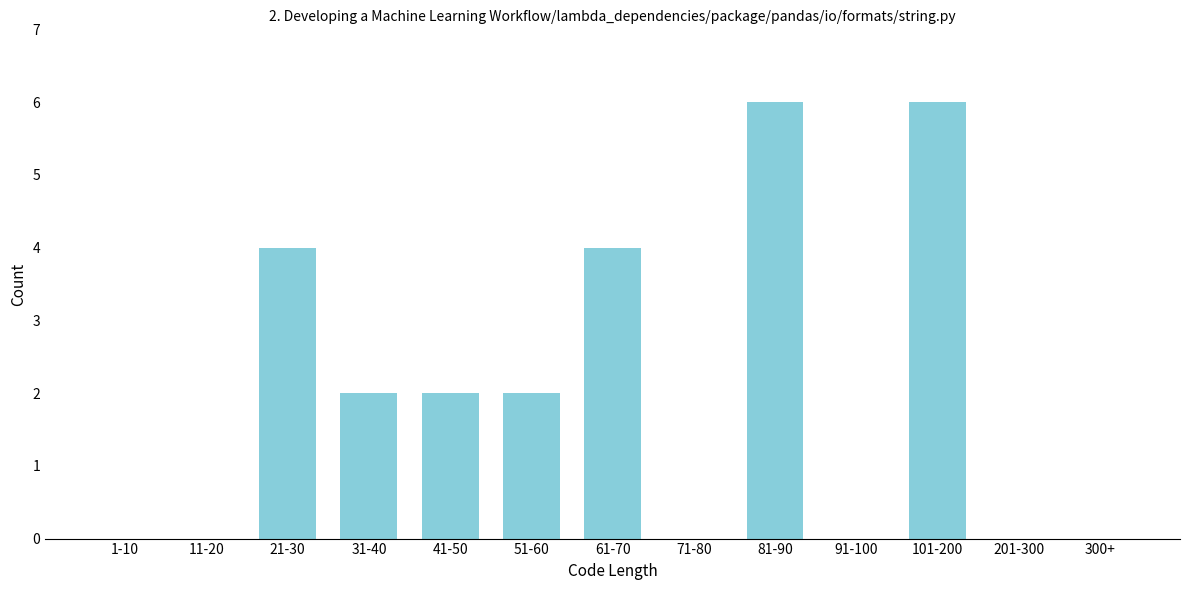

Reading left to right, list all the values displayed in this chart.

1-10=0	11-20=0	21-30=4	31-40=2	41-50=2	51-60=2	61-70=4	71-80=0	81-90=6	91-100=0	101-200=6	201-300=0	300+=0